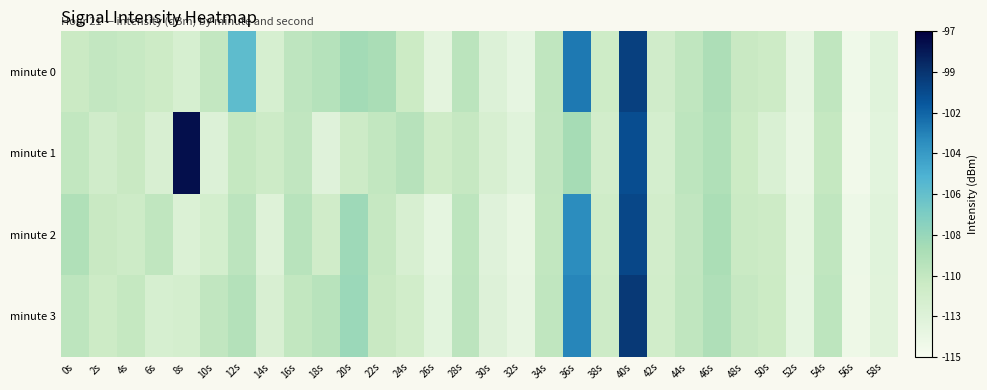

How many series are shown in this chart?

4